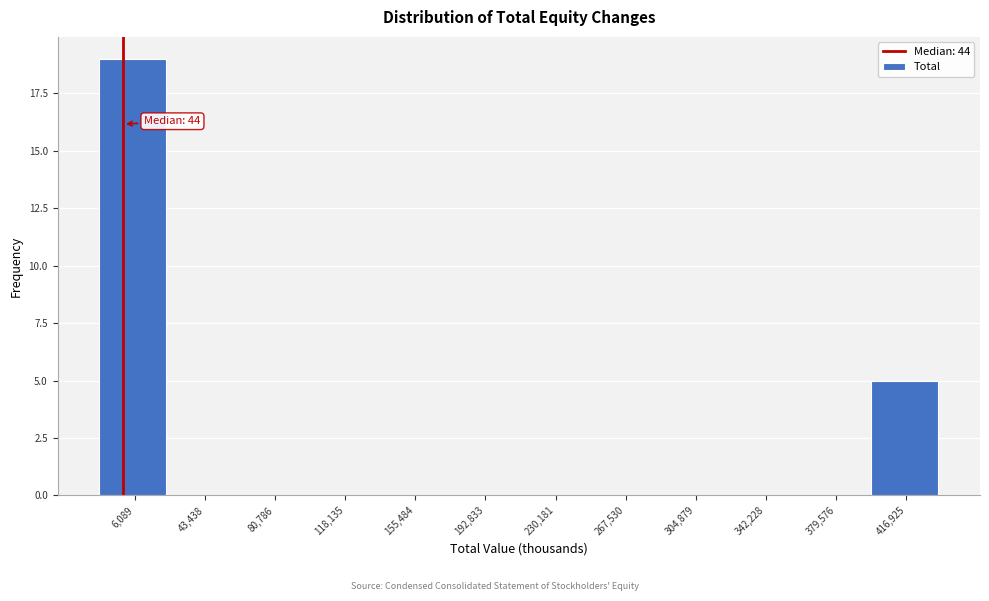

Which range on the x-axis has the tallest bar?

-15000 to 25000